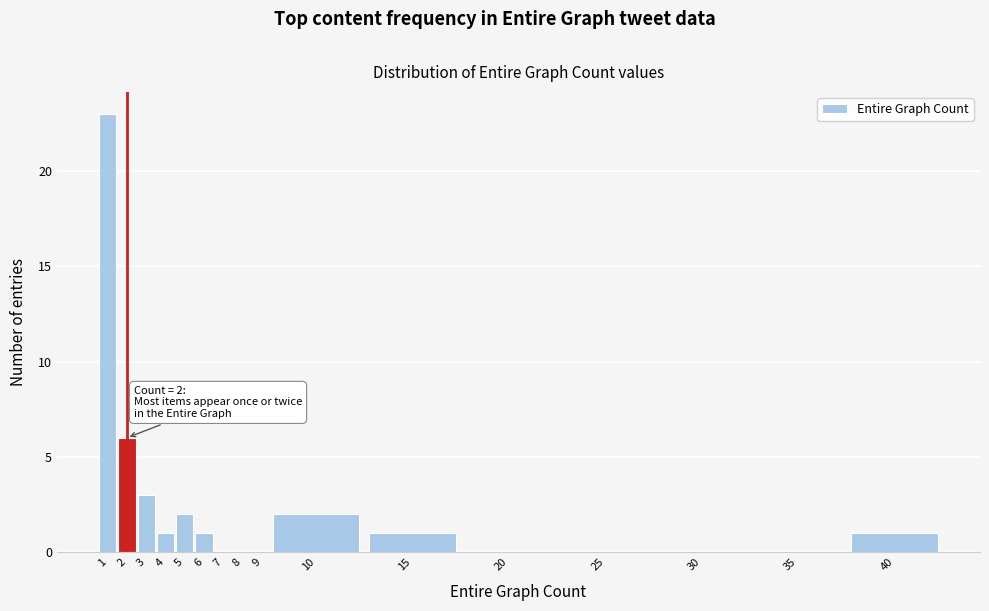

Reading left to right, transcribe all the data shown in this chart.

1=23	2=6	3=3	4=1	5=2	6=1	7=0	8=0	9=0	10=2	15=1	20=0	25=0	30=0	35=0	40=1